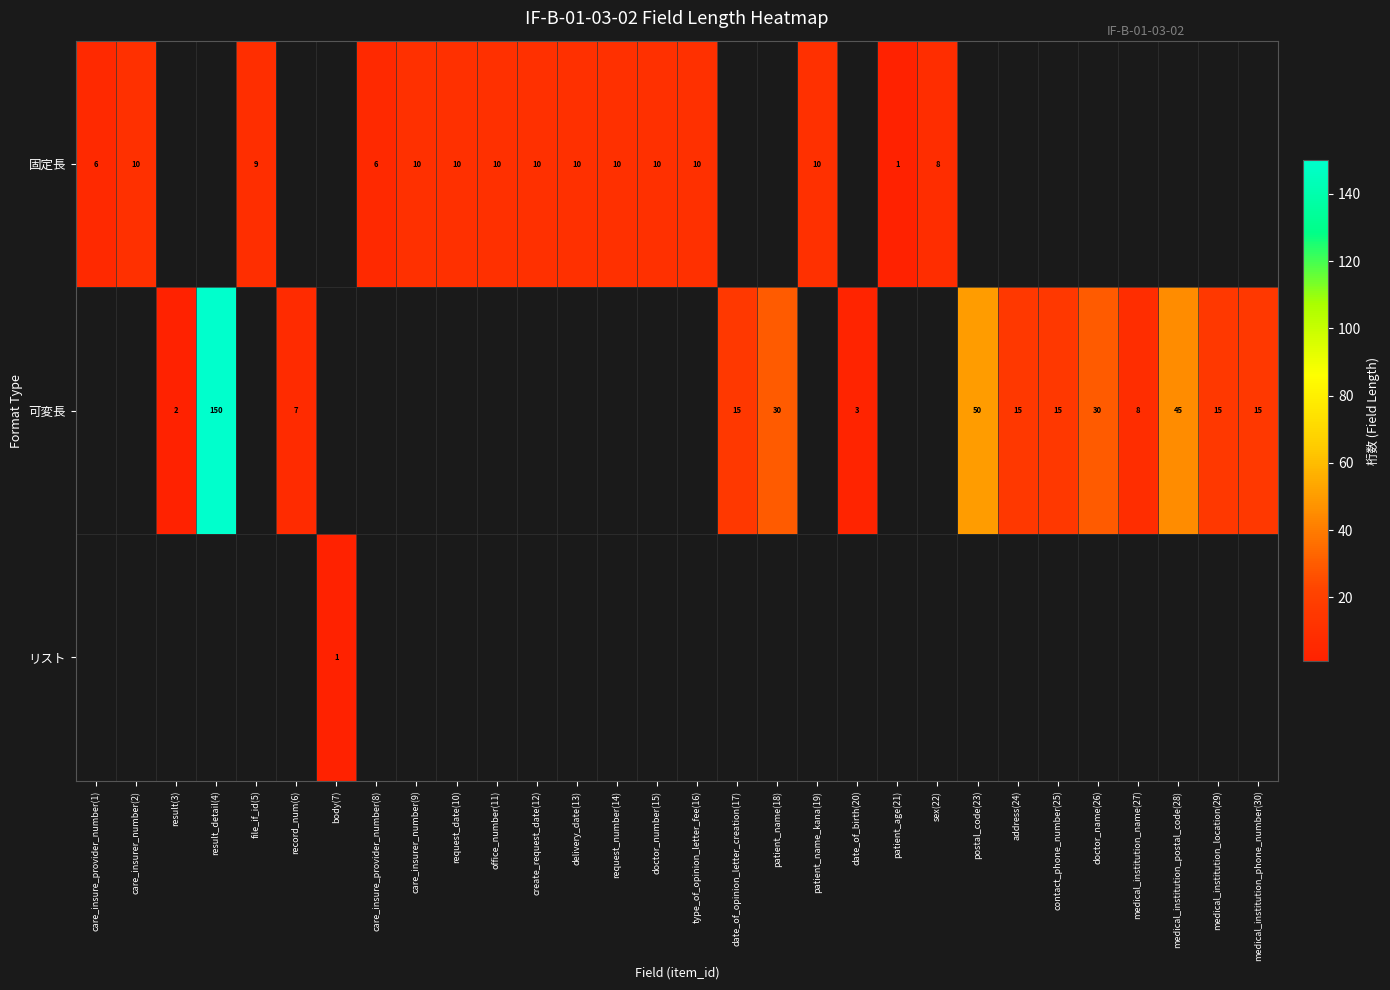

The 固定長 series shows 10 at care_insurer_number(2). True or false?

True